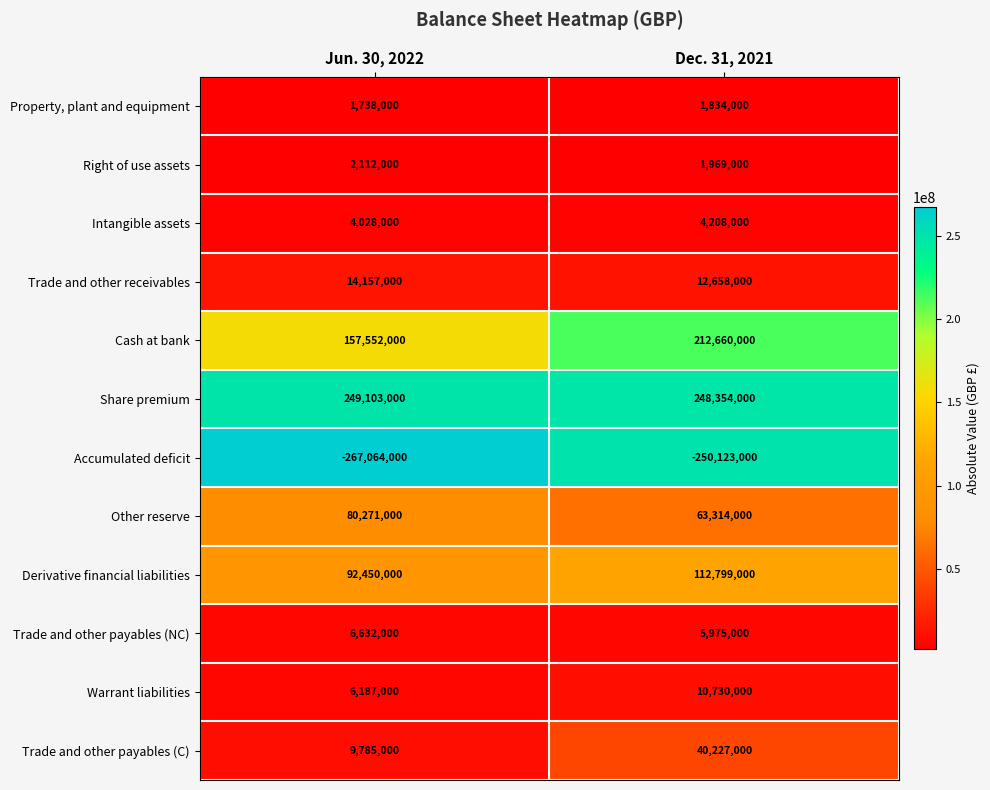

At which category does the chart reach its peak across all series?

Jun. 30, 2022